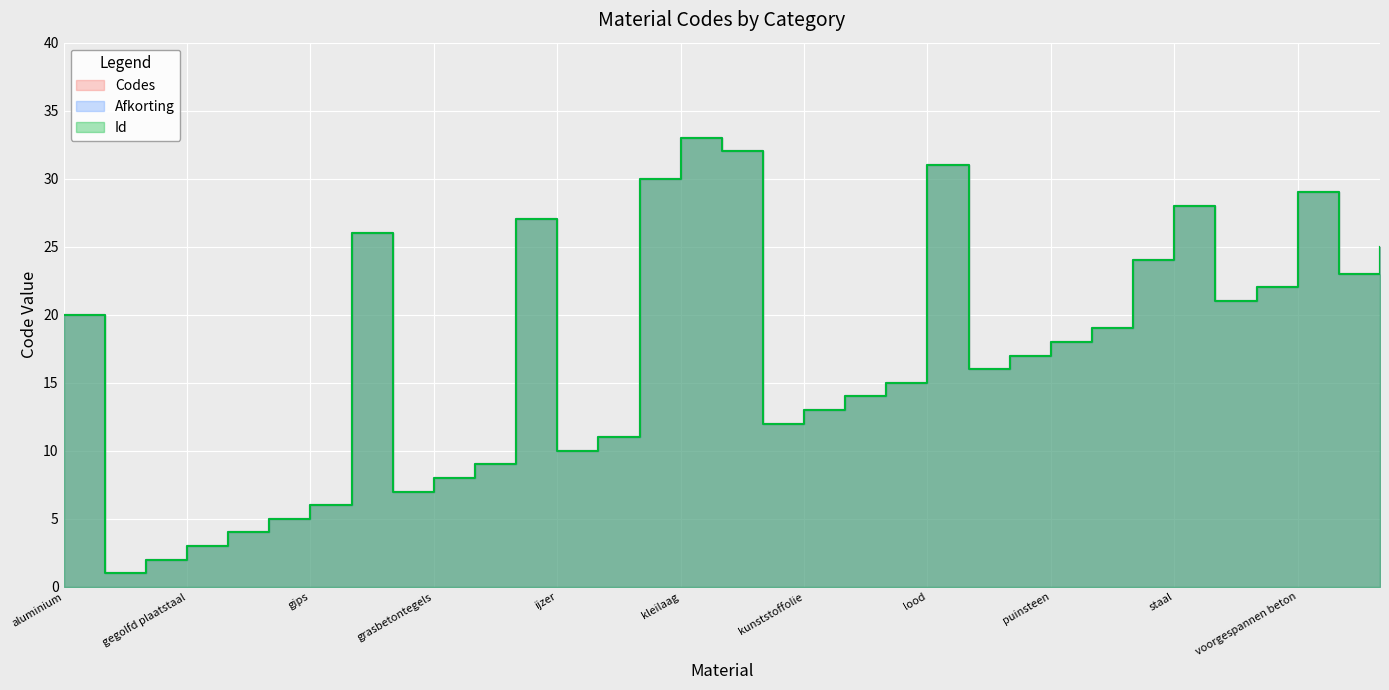

What is the value of the Afkorting point at the 27th from the left?

24